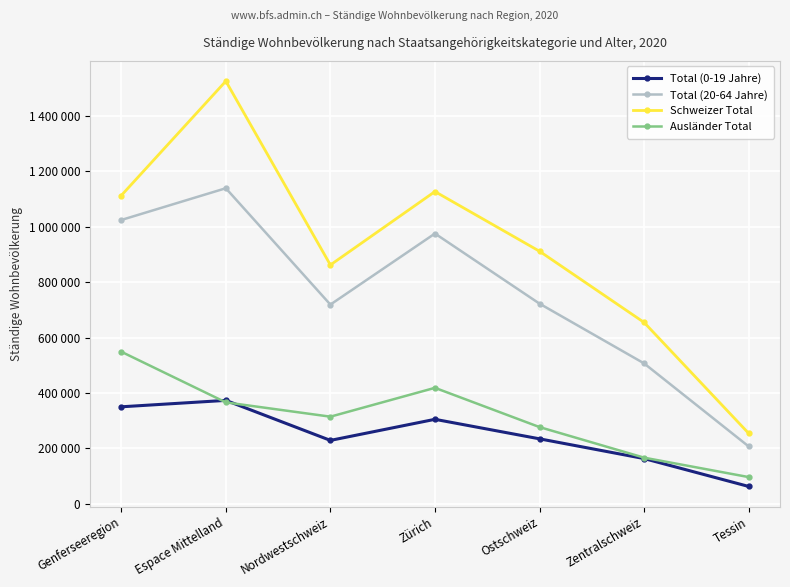

What is the sum of the Total (20-64 Jahre) values at Genferseeregion and Ostschweiz?

1746200